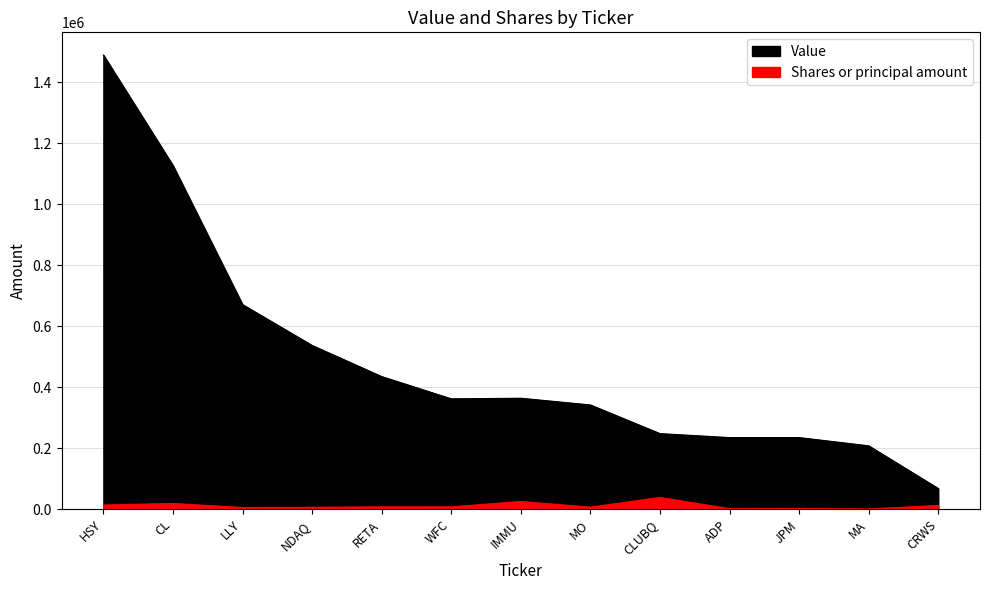

What is the total value across all series at CRWS?

80500